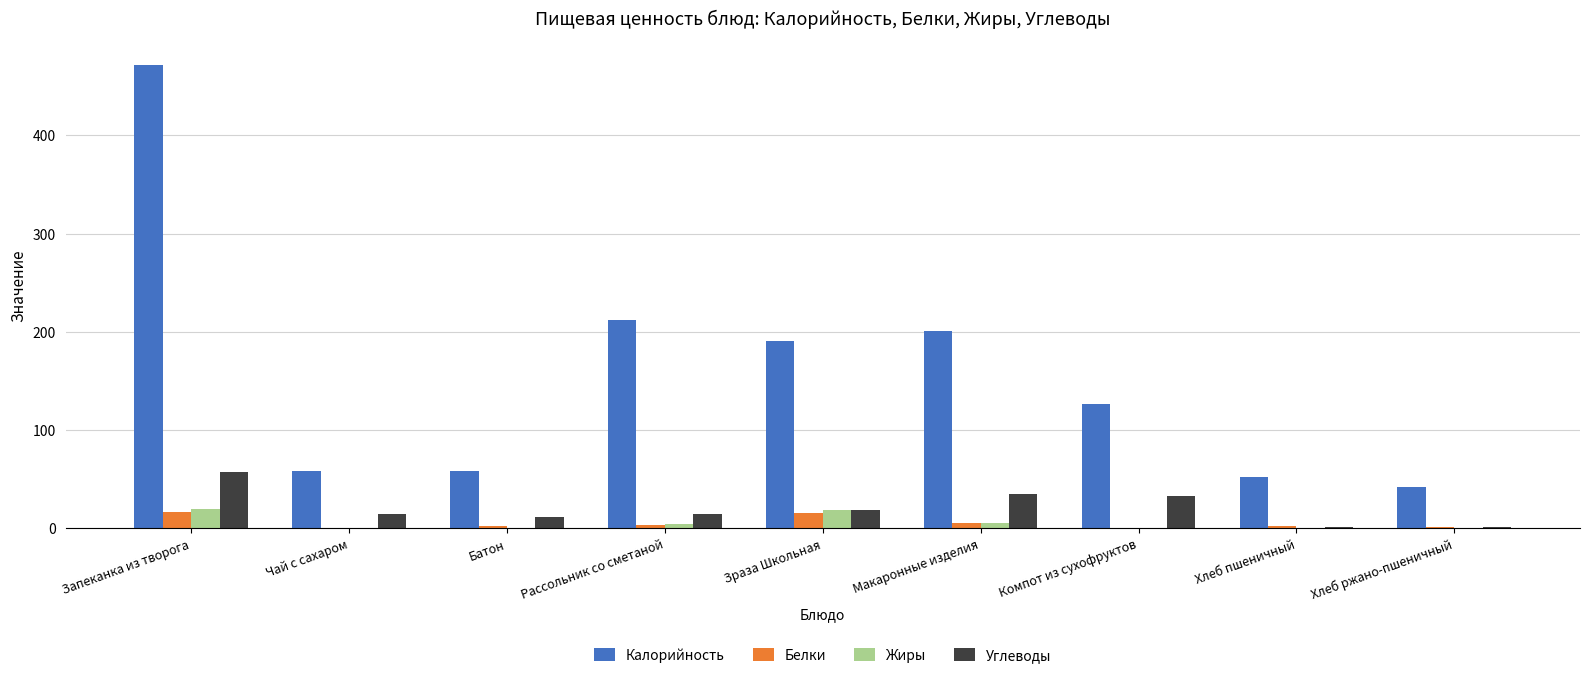

How many data points does each series have?

9